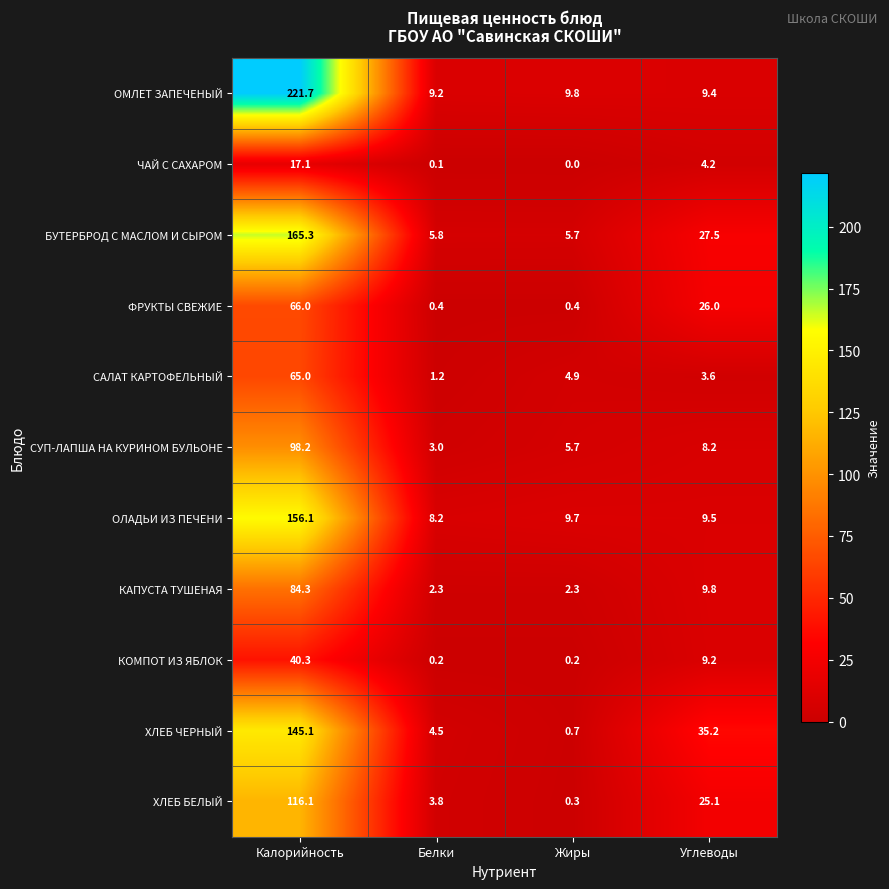

The value of БУТЕРБРОД С МАСЛОМ И СЫРОМ at Углеводы is 13.0. True or false?

False